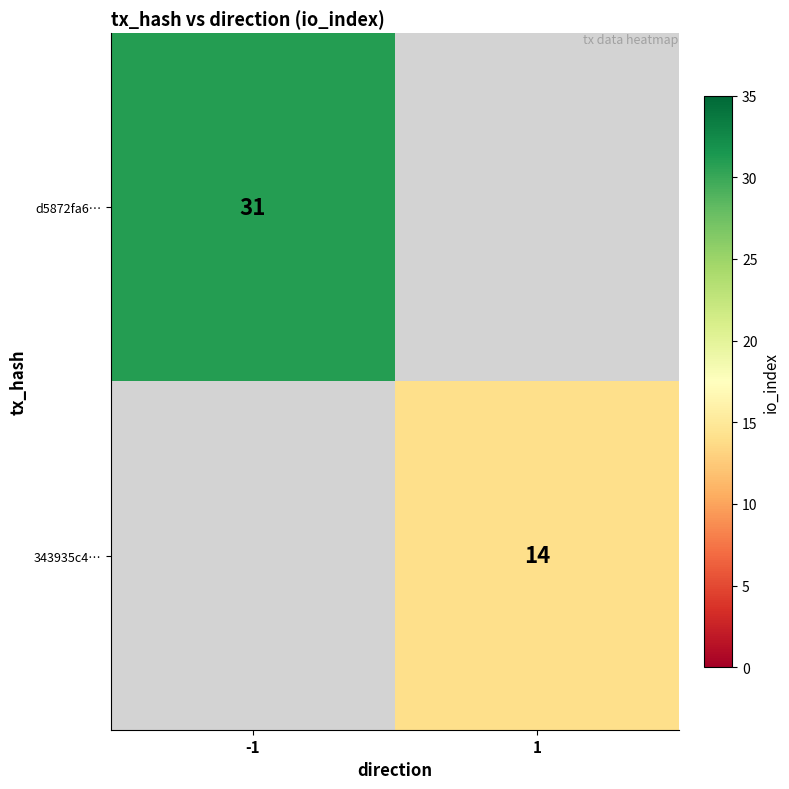

At how many categories does at least one series exceed 25?

1